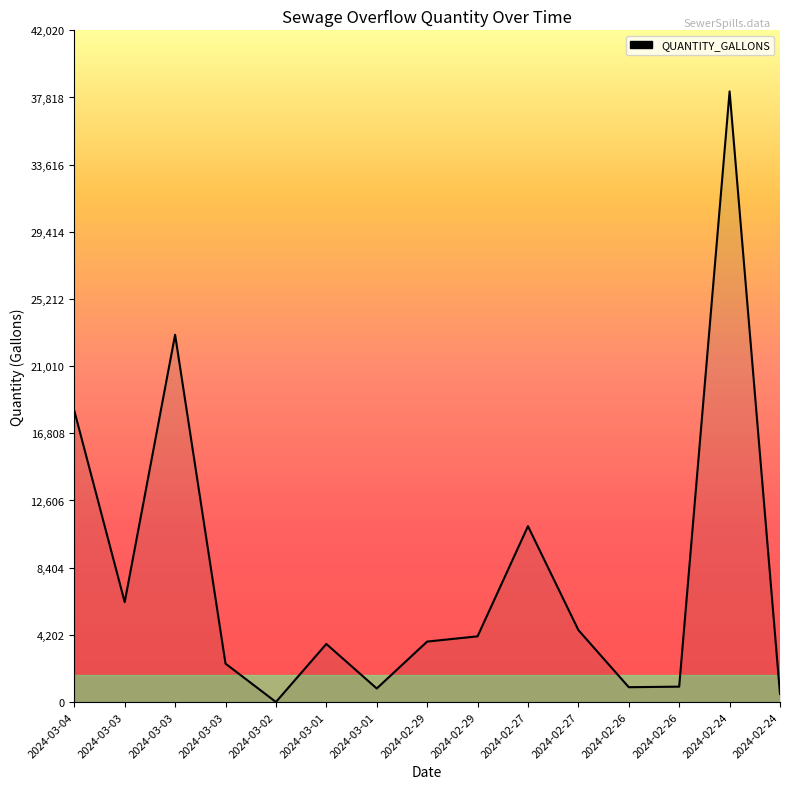

Does the chart have visible grid lines?

No